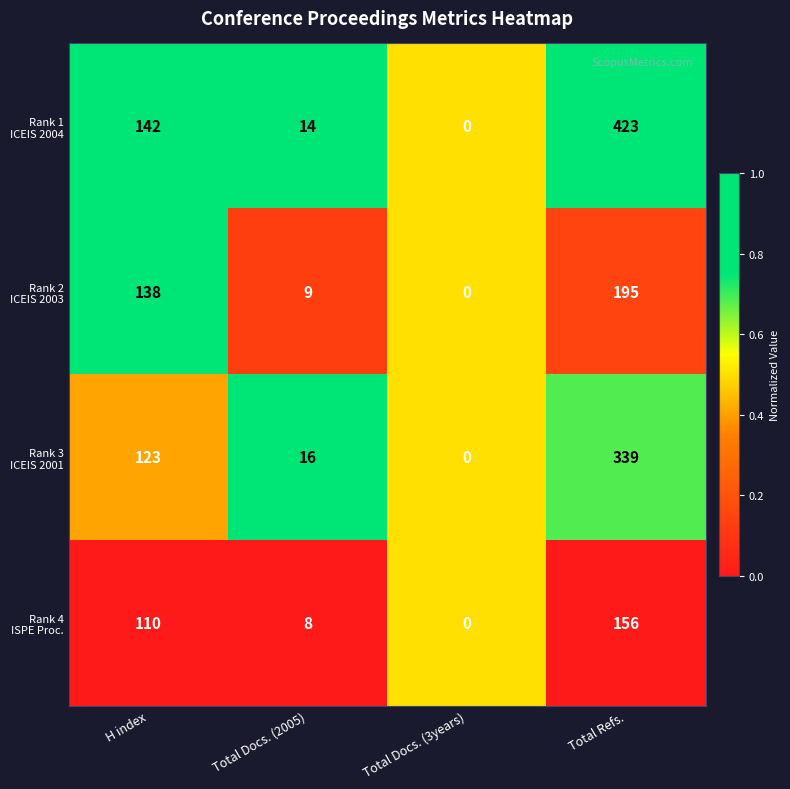

Which label corresponds to the largest value in the chart?

Total Refs.